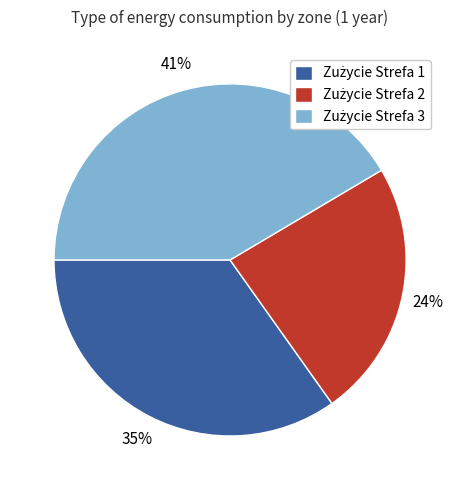

Is there a majority slice in this chart?

No